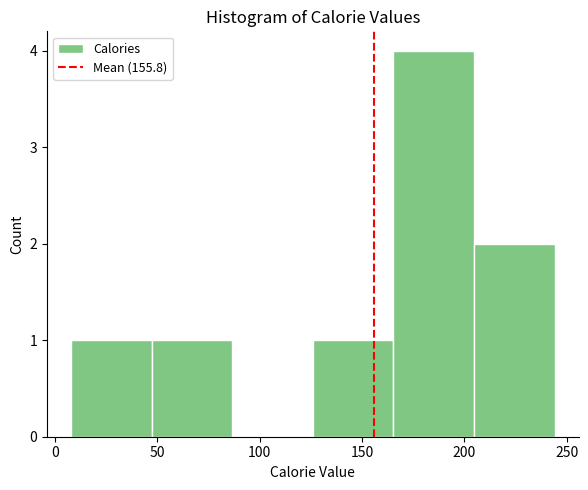

Which range on the x-axis has the tallest bar?

165 to 205